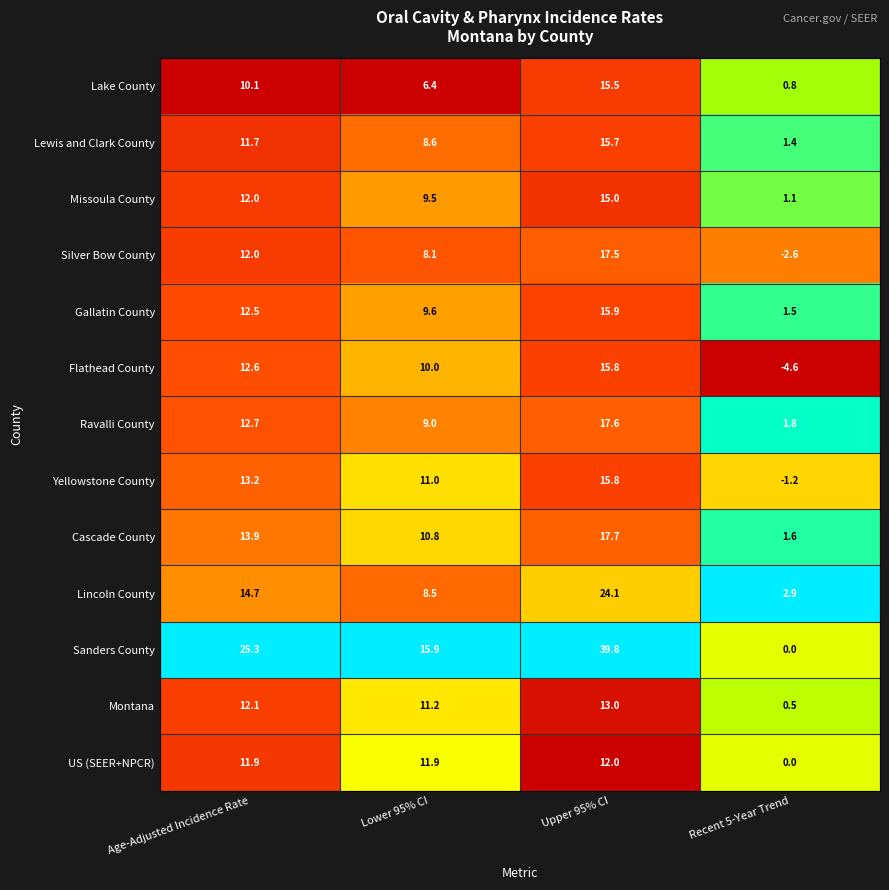

What is the difference between the maximum and minimum values in the Yellowstone County series?

17.0